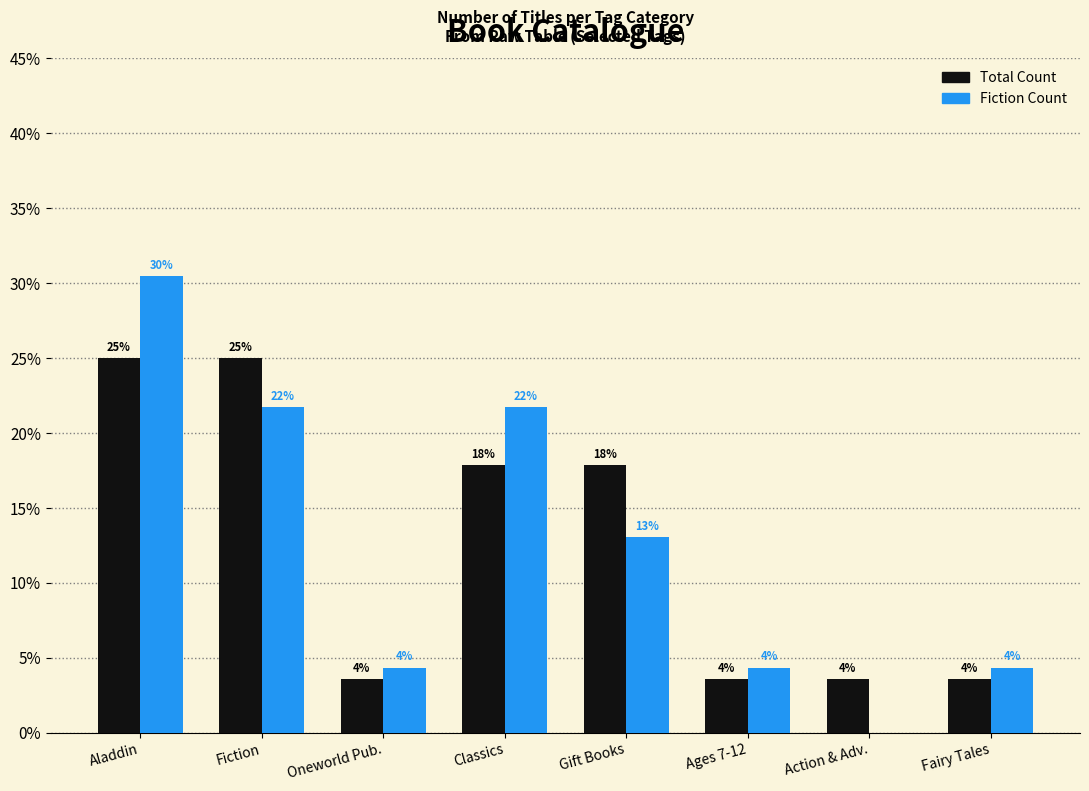

At which category does the chart reach its peak across all series?

Aladdin